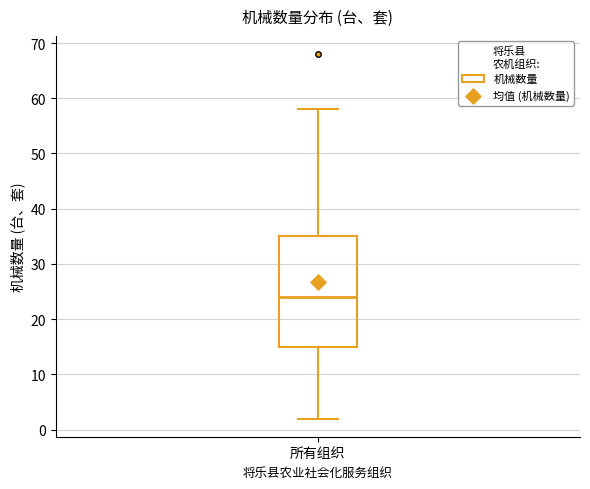

Read this box plot against the y-axis: the position of the median line, the range covered by the box, and the ends of both whiskers. The values are not printed on the chart, so give them approximately, as read against the axis.

median 24, box 15 to 35, whiskers 2 to 58